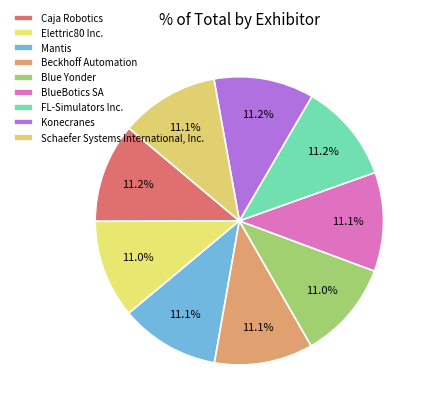

Rank the categories by value from lowest to highest.

Elettric80 Inc., Blue Yonder, Schaefer Systems International, Inc., Beckhoff Automation, BlueBotics SA, Mantis, FL-Simulators Inc., Caja Robotics, Konecranes